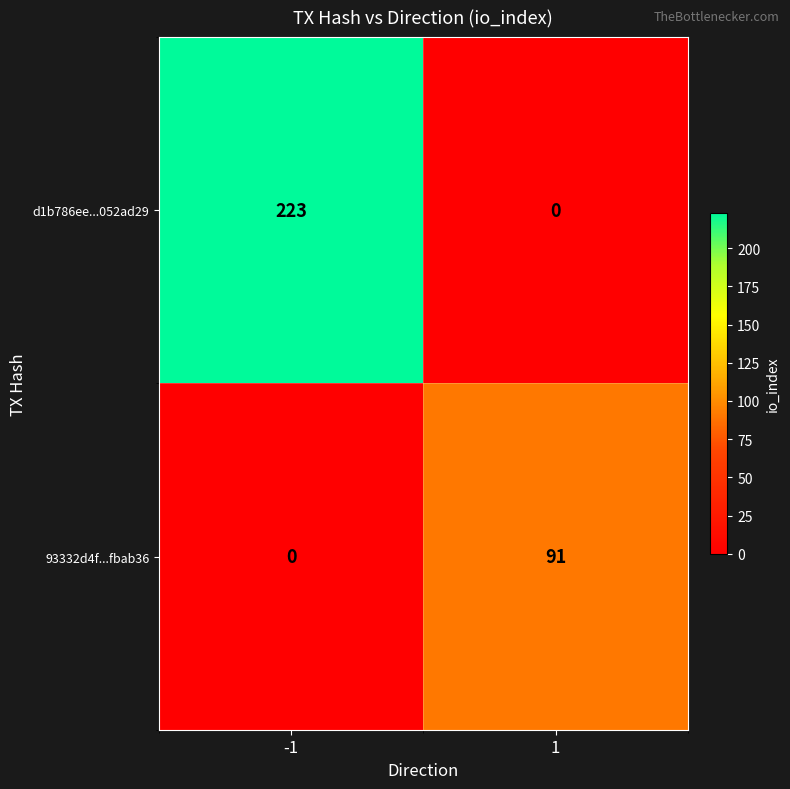

Between -1 and 1, which series saw the biggest shift?

d1b786ee...052ad29